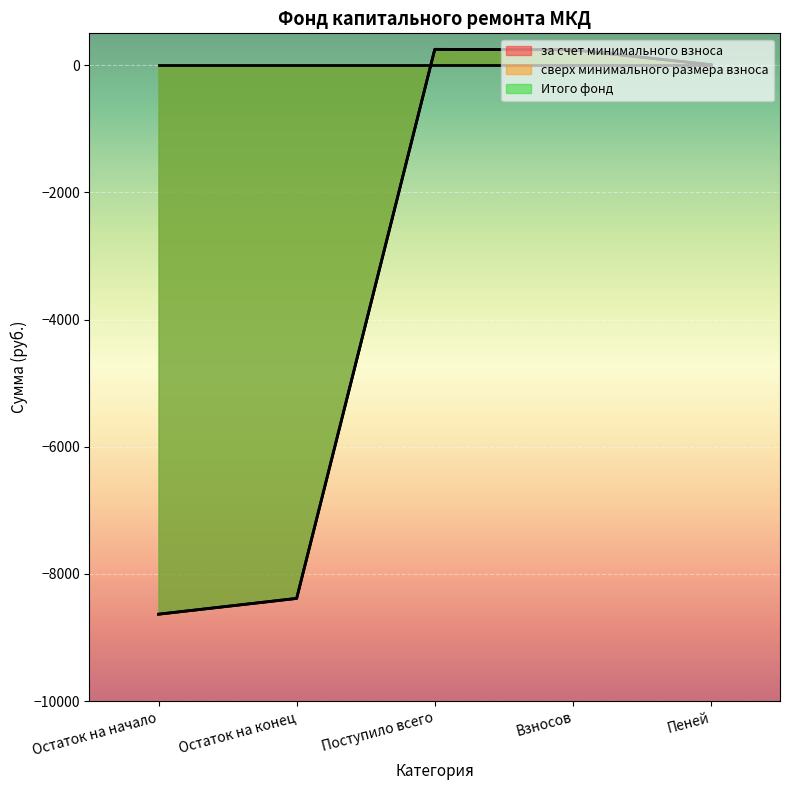

At how many categories does at least one series exceed -5737?

3